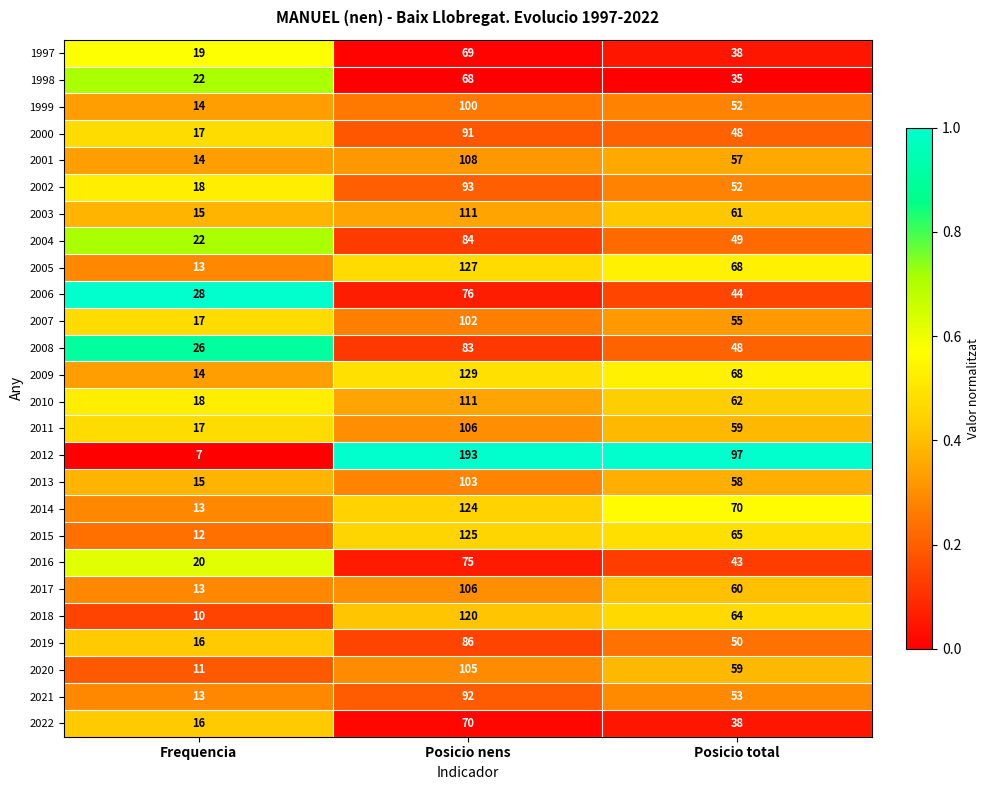

What is the minimum value for 2002?

18